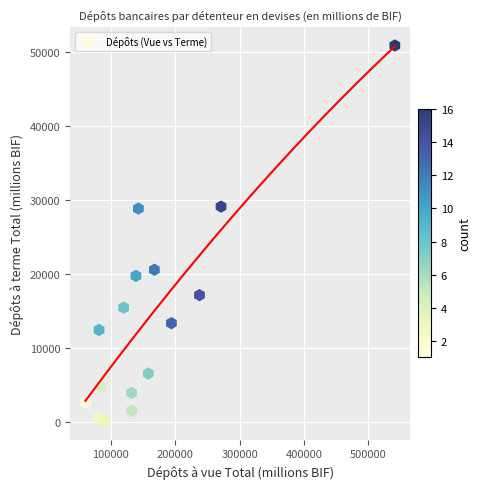

What is the range of Y values (max minus min)?

50731.0